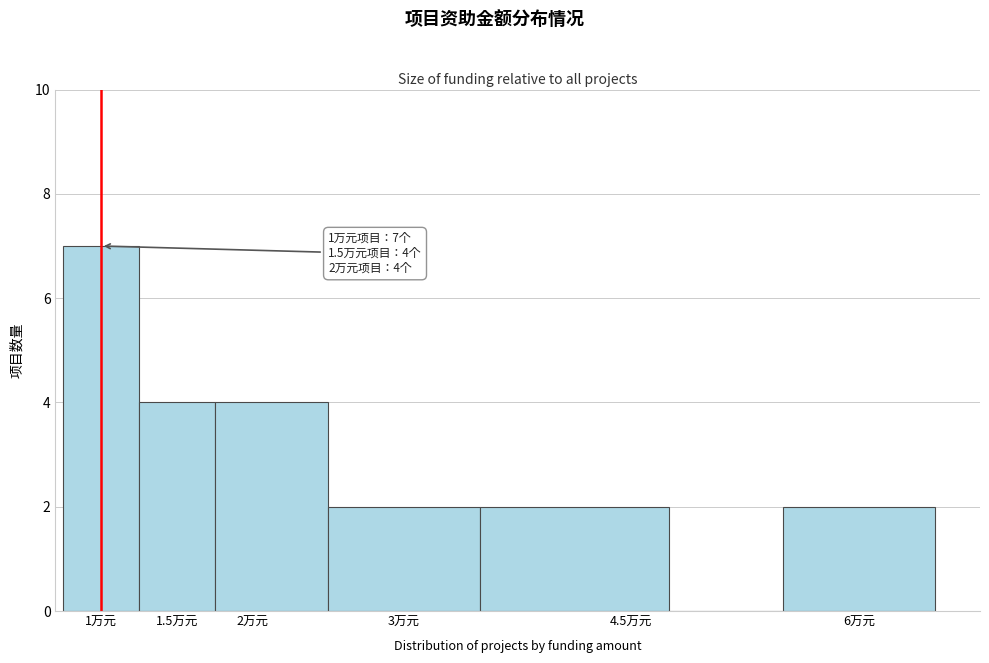

Over which range of the x-axis is the bar tallest?

0.75 to 1.25